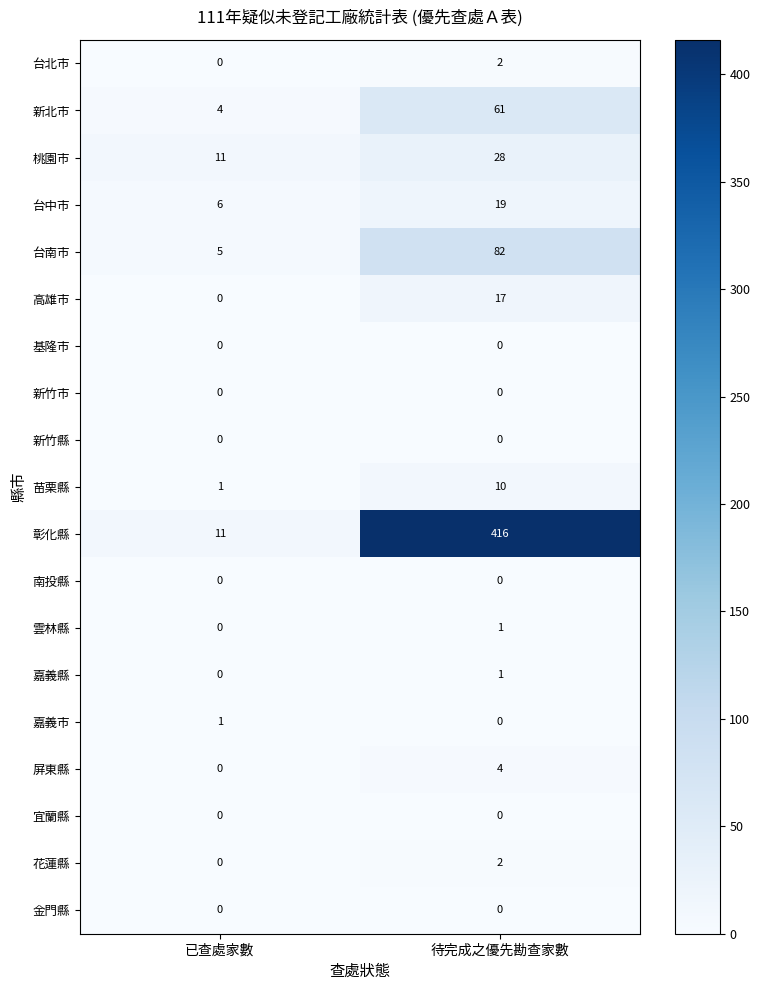

Which series has the largest range (max minus min)?

彰化縣